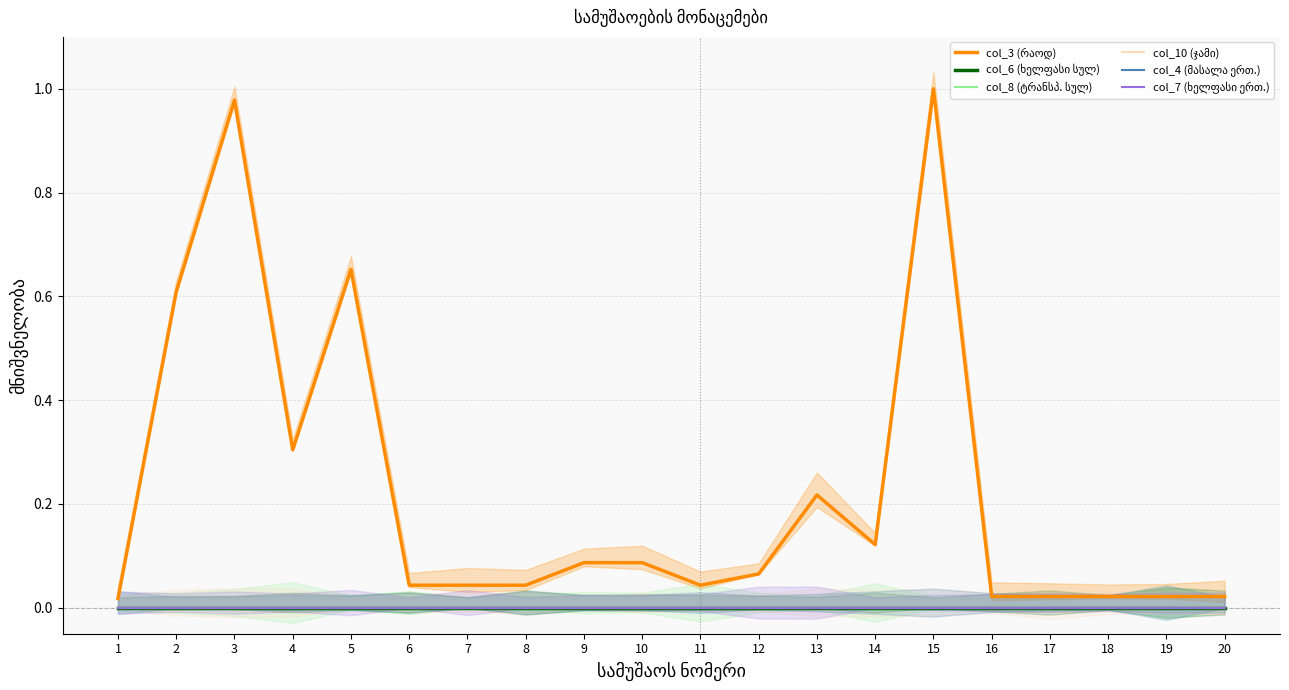

Reading right to left, transcribe all the data shown in this chart.

col_3 (რაოდ): 20=0.0	19=0.0	18=0.0	17=0.0	16=0.0	15=1.0	14=0.1	13=0.2	12=0.1	11=0.0	10=0.1	9=0.1	8=0.0	7=0.0	6=0.0	5=0.7	4=0.3	3=1.0	2=0.6	1=0.0
col_6 (ხელფასი სულ): 20=0.0	19=0.0	18=0.0	17=0.0	16=0.0	15=0.0	14=0.0	13=0.0	12=0.0	11=0.0	10=0.0	9=0.0	8=0.0	7=0.0	6=0.0	5=0.0	4=0.0	3=0.0	2=0.0	1=0.0
col_8 (ტრანსპ. სულ): 20=0.0	19=0.0	18=0.0	17=0.0	16=0.0	15=0.0	14=0.0	13=0.0	12=0.0	11=0.0	10=0.0	9=0.0	8=0.0	7=0.0	6=0.0	5=0.0	4=0.0	3=0.0	2=0.0	1=0.0
col_10 (ჯამი): 20=0.0	19=0.0	18=0.0	17=0.0	16=0.0	15=0.0	14=0.0	13=0.0	12=0.0	11=0.0	10=0.0	9=0.0	8=0.0	7=0.0	6=0.0	5=0.0	4=0.0	3=0.0	2=0.0	1=0.0
col_4 (მასალა ერთ.): 20=0.0	19=0.0	18=0.0	17=0.0	16=0.0	15=0.0	14=0.0	13=0.0	12=0.0	11=0.0	10=0.0	9=0.0	8=0.0	7=0.0	6=0.0	5=0.0	4=0.0	3=0.0	2=0.0	1=0.0
col_7 (ხელფასი ერთ.): 20=0.0	19=0.0	18=0.0	17=0.0	16=0.0	15=0.0	14=0.0	13=0.0	12=0.0	11=0.0	10=0.0	9=0.0	8=0.0	7=0.0	6=0.0	5=0.0	4=0.0	3=0.0	2=0.0	1=0.0